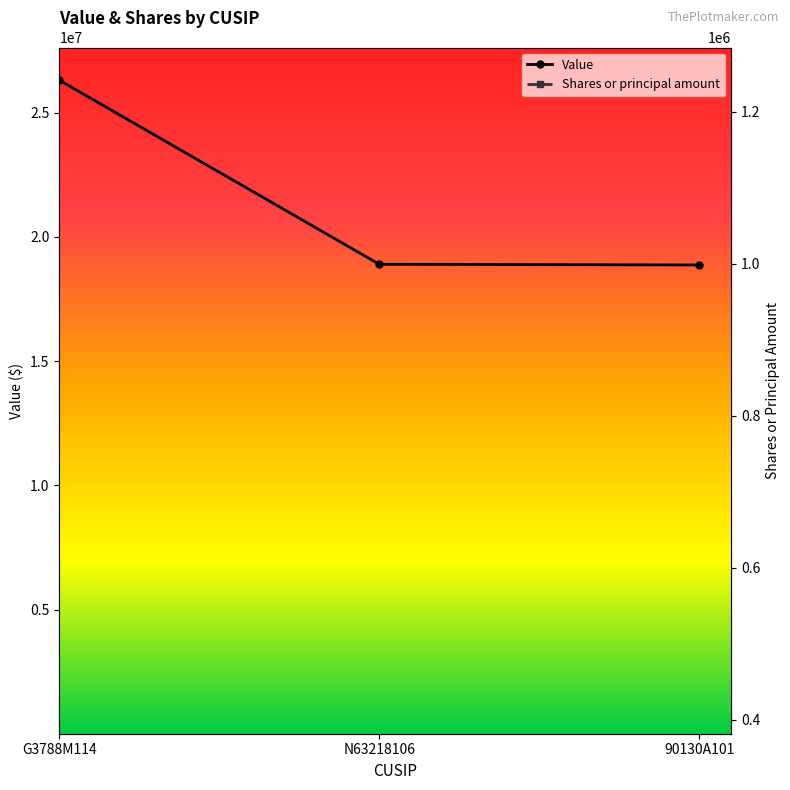

At how many categories does at least one series exceed 21128131?

1